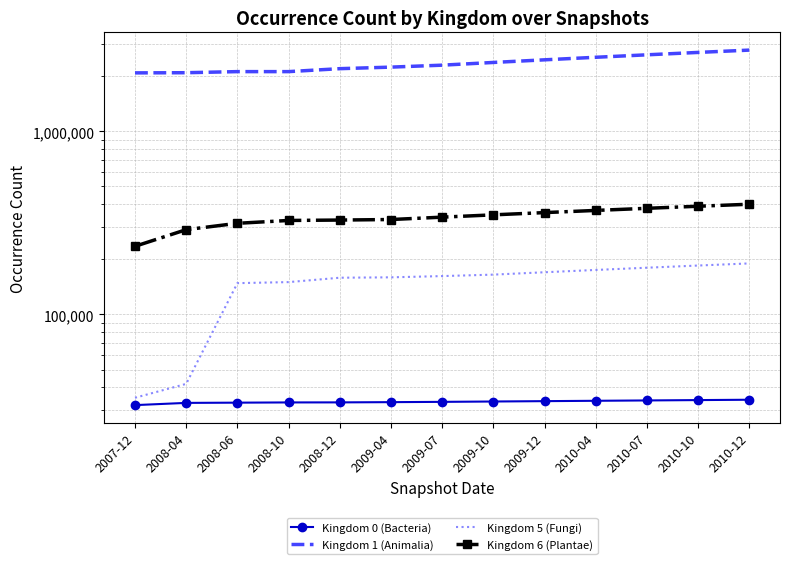

Is the value of Kingdom 0 (Bacteria) at 2008-04 greater than the value of Kingdom 1 (Animalia) at 2010-04?

No